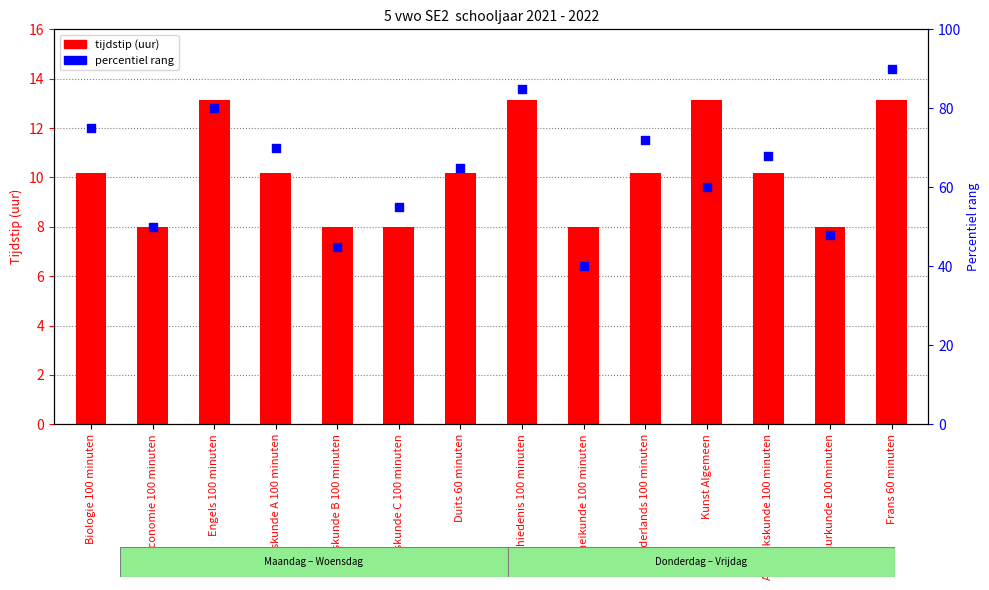

At which category is the sum across all series the highest?

Frans 60 minuten